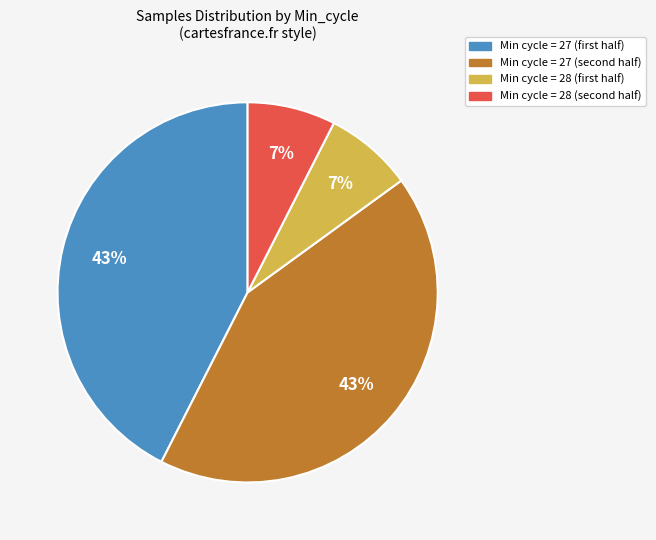

Does any single category account for the majority?

No